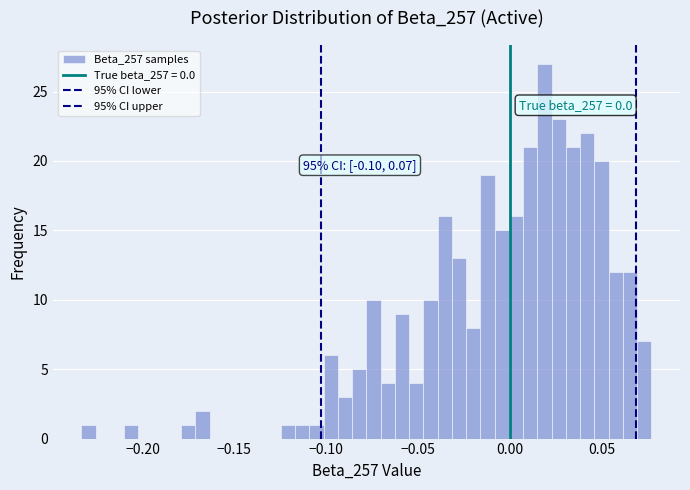

Around what value on the x-axis is the tallest bar? Give the approximate position of its centre, as read against the axis.

0.020